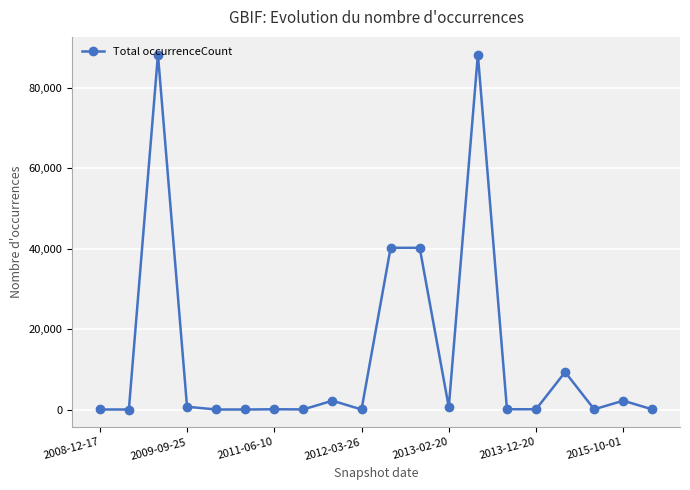

Does the chart have visible grid lines?

Yes